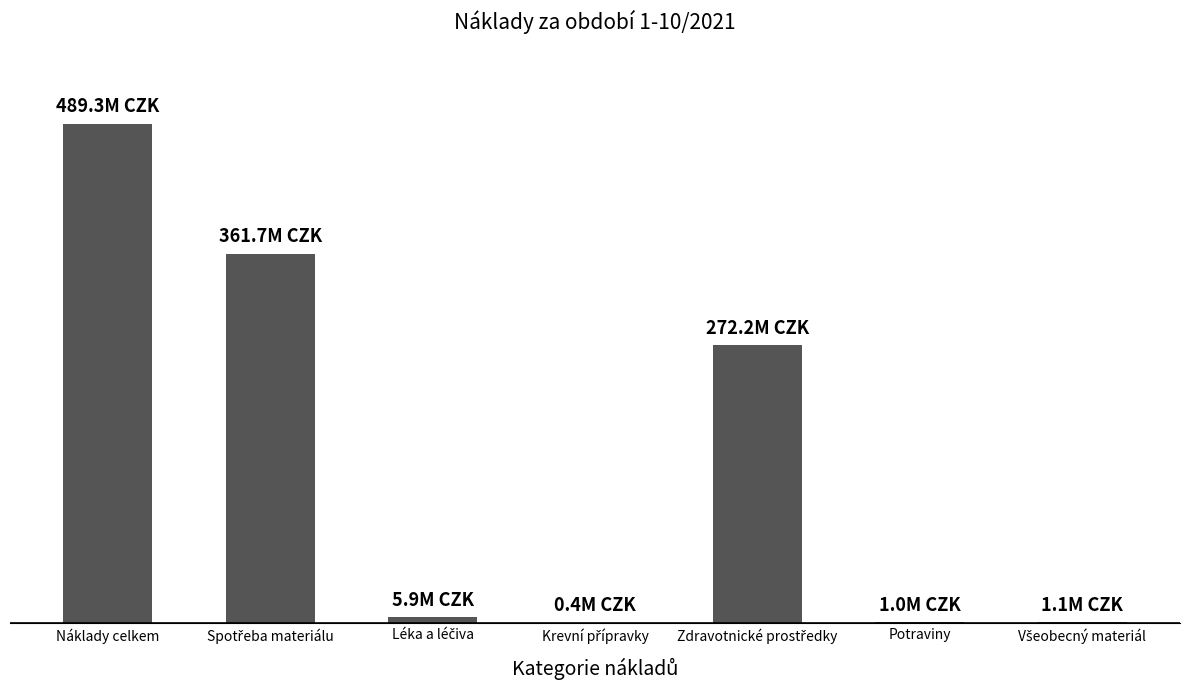

Does the chart contain any negative values?

No